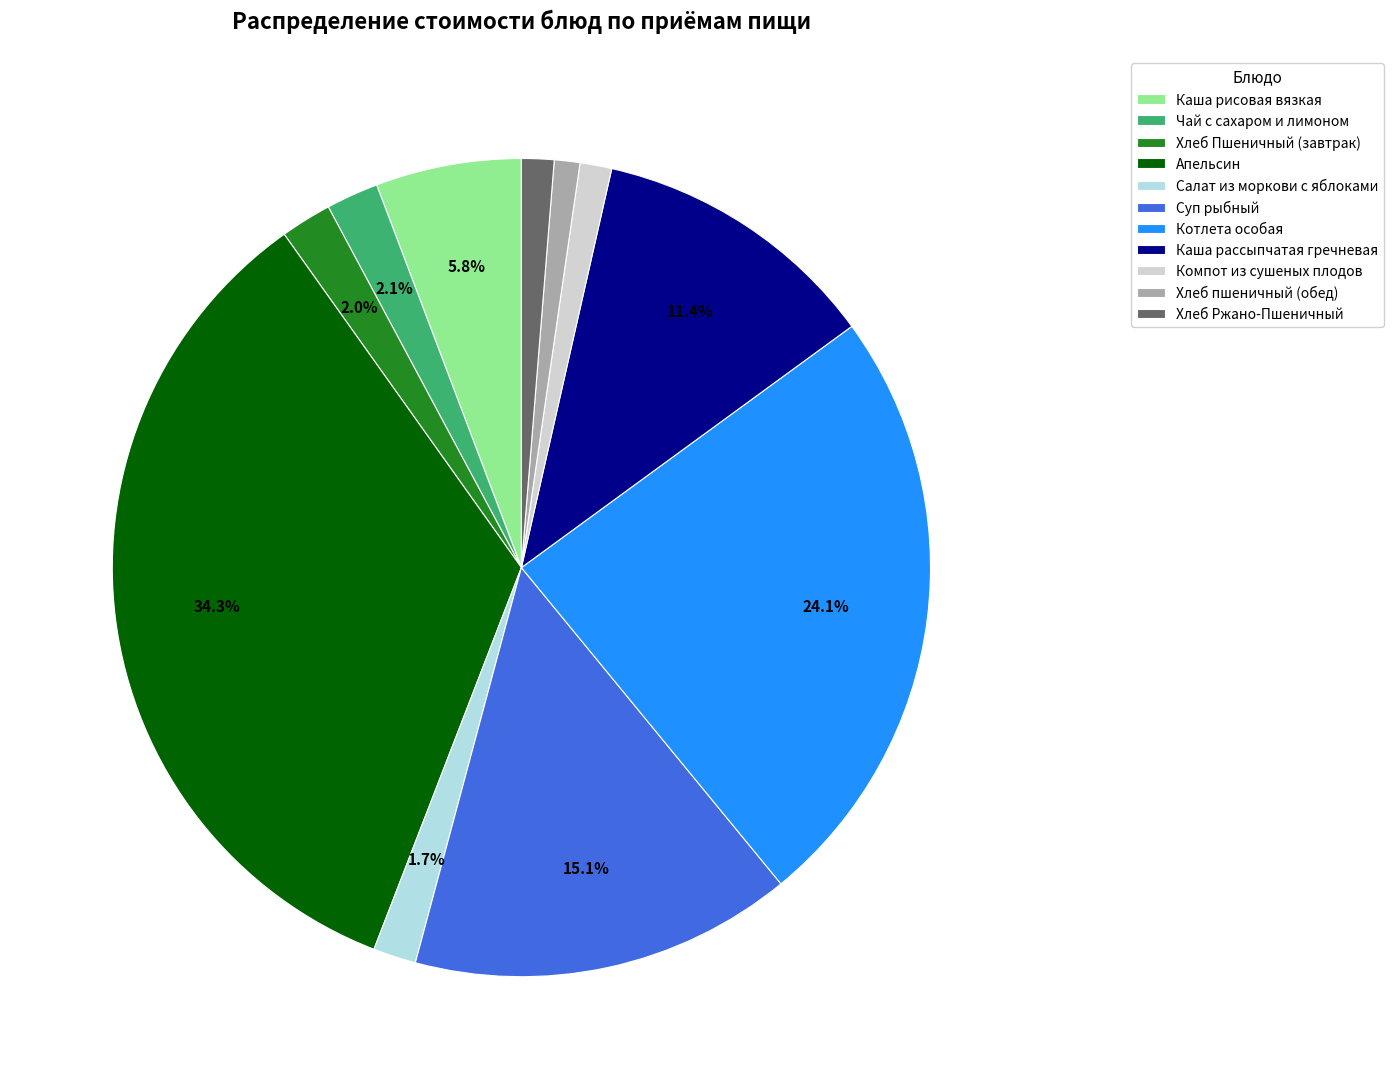

True or false: Хлеб пшеничный (обед) accounts for 1% of the total.

True